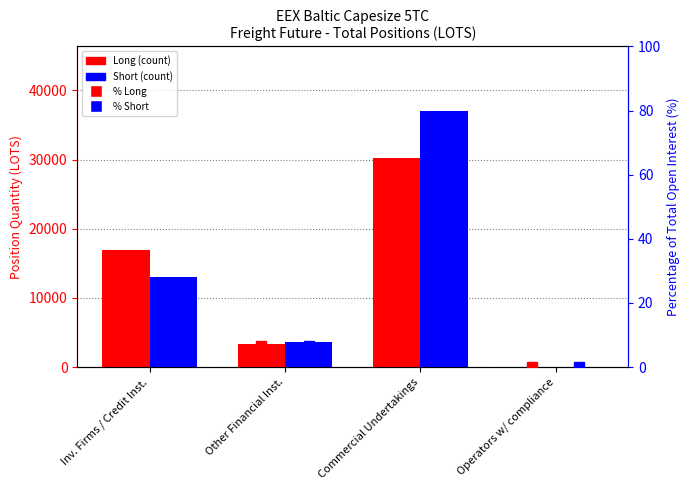

Where is % Short nearest to the value 34?

Inv. Firms / Credit Inst.